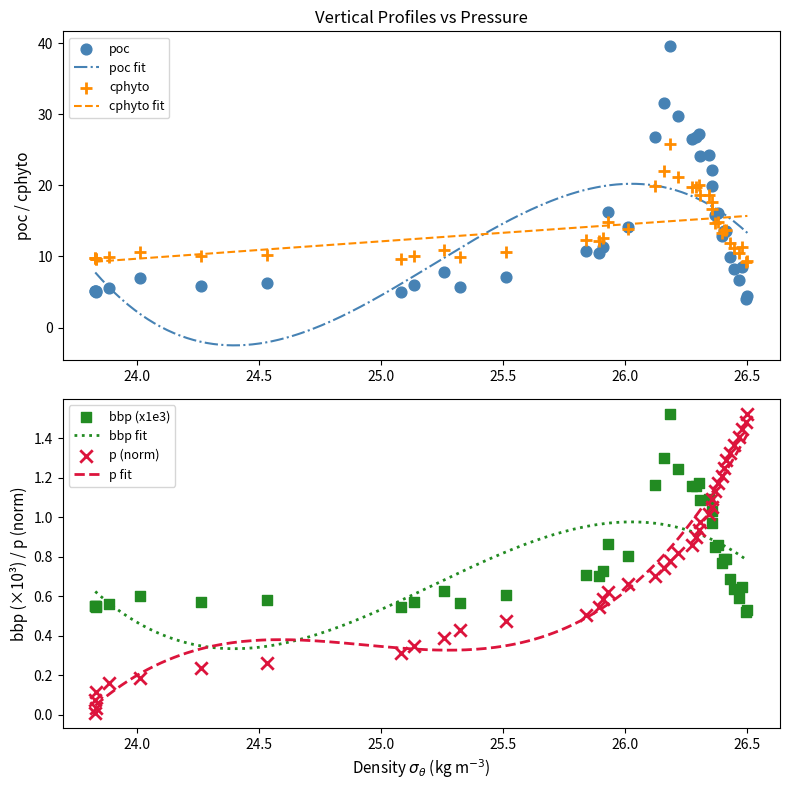

What is the lowest value of the poc fit series?

-2.5